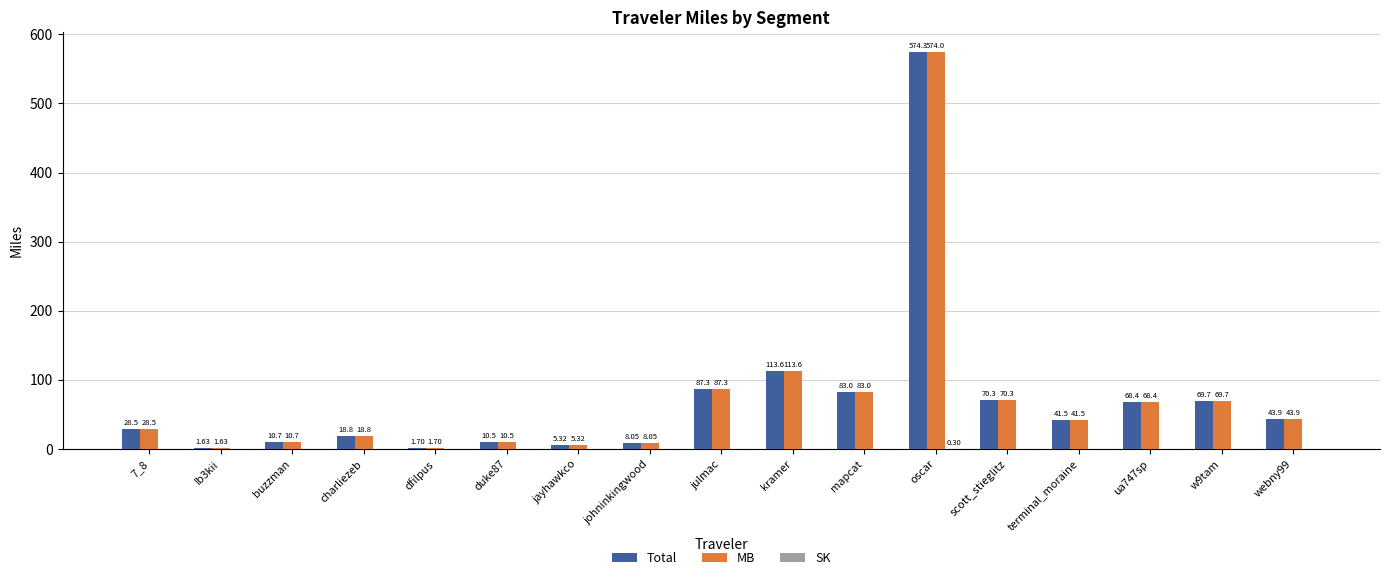

What is the approximate value of Total at jayhawkco?

5.3